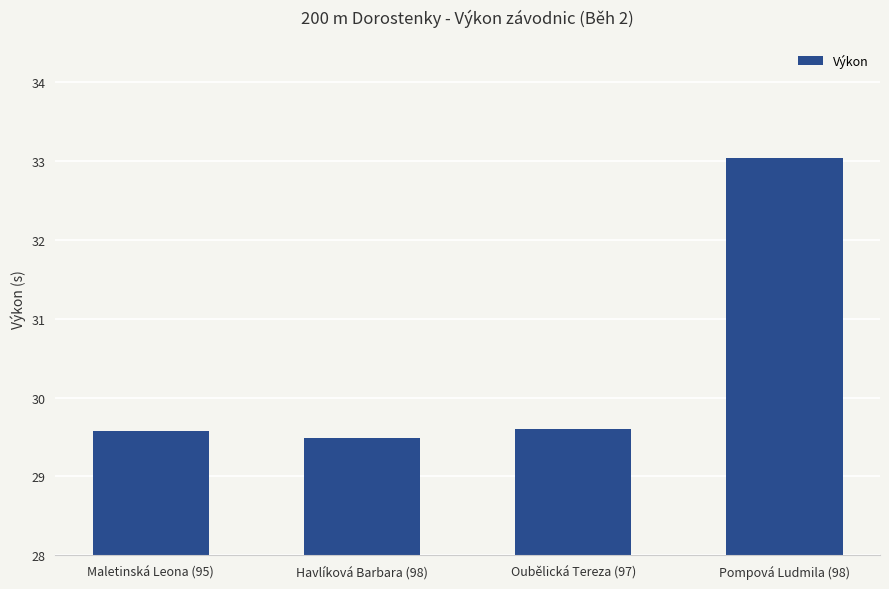

Read the value at Maletinská Leona (95).

29.6